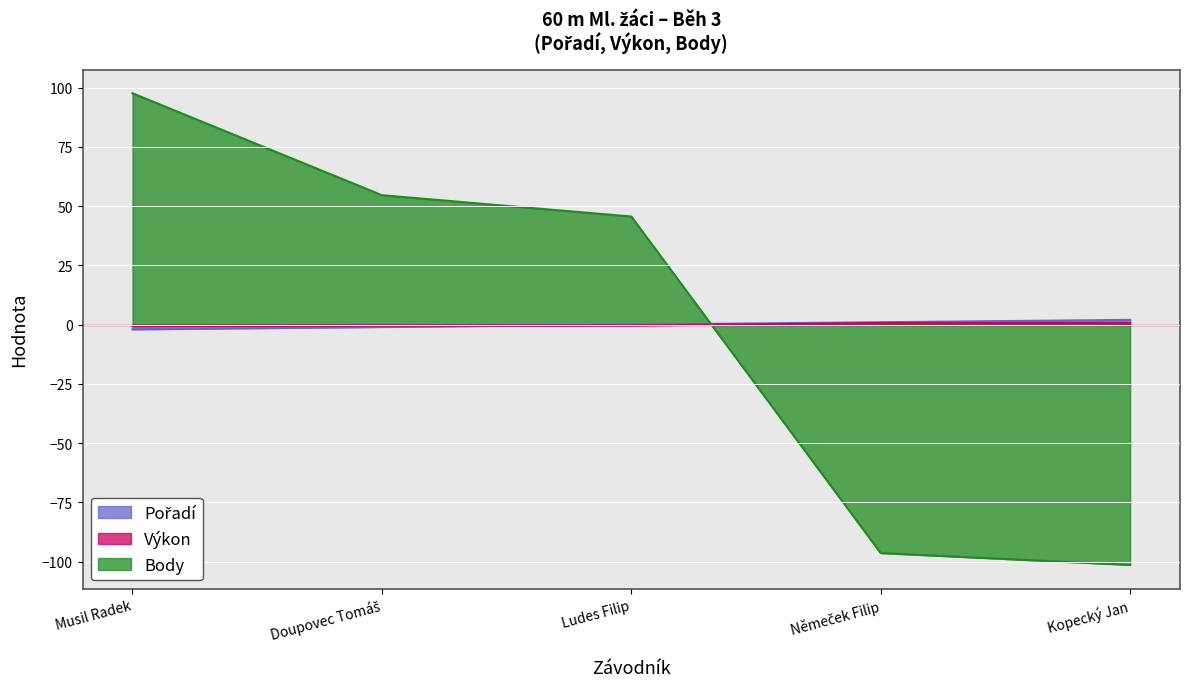

What position from the left is Musil Radek?

1